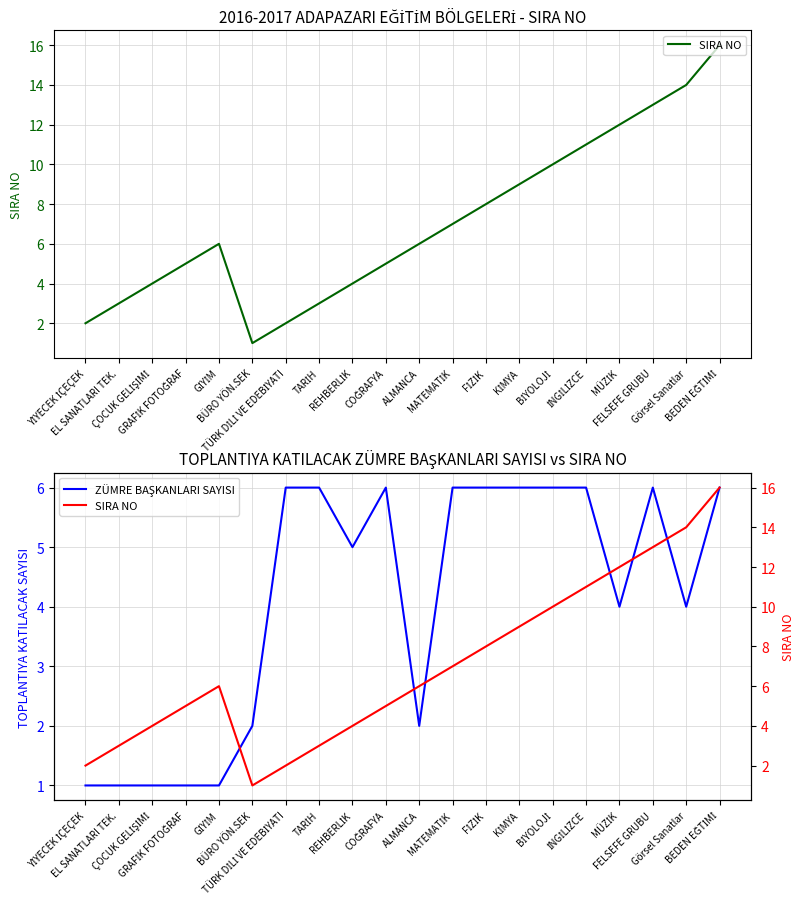

Is it true that ZÜMRE BAŞKANLARI SAYISI equals 2 at COĞRAFYA?

False